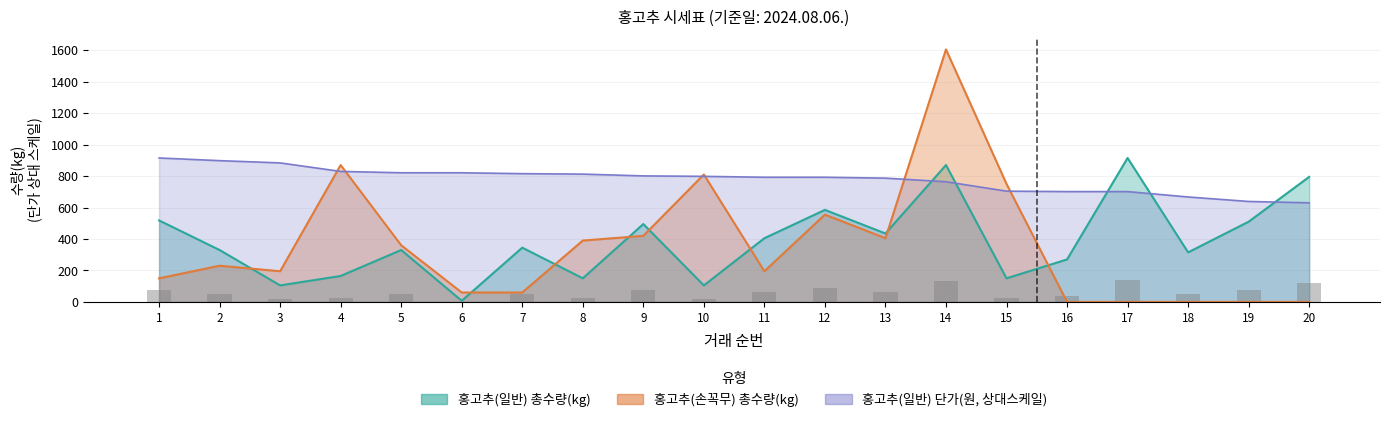

What is the difference between the 홍고추(손꼭무) 총수량(kg) values at 8 and 1?

240.0